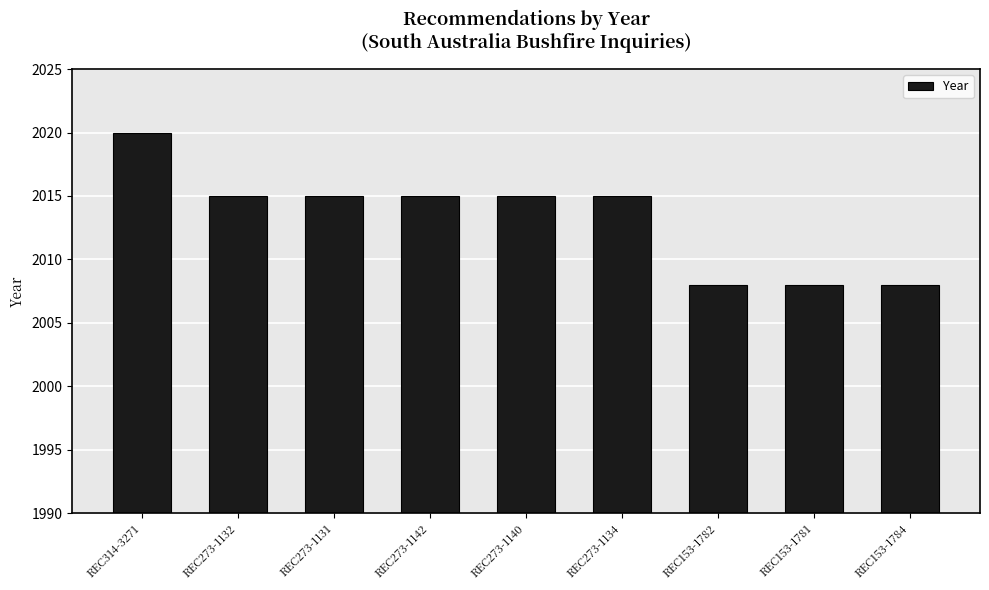

How many data points are less than 2015?

3